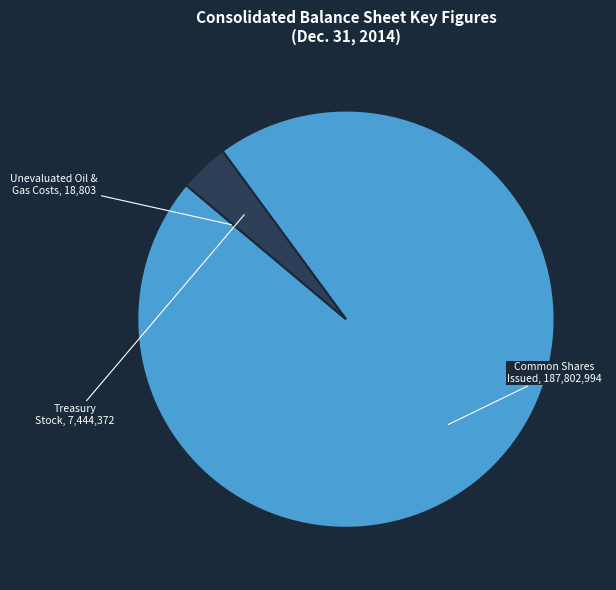

Is there a majority slice in this chart?

Yes